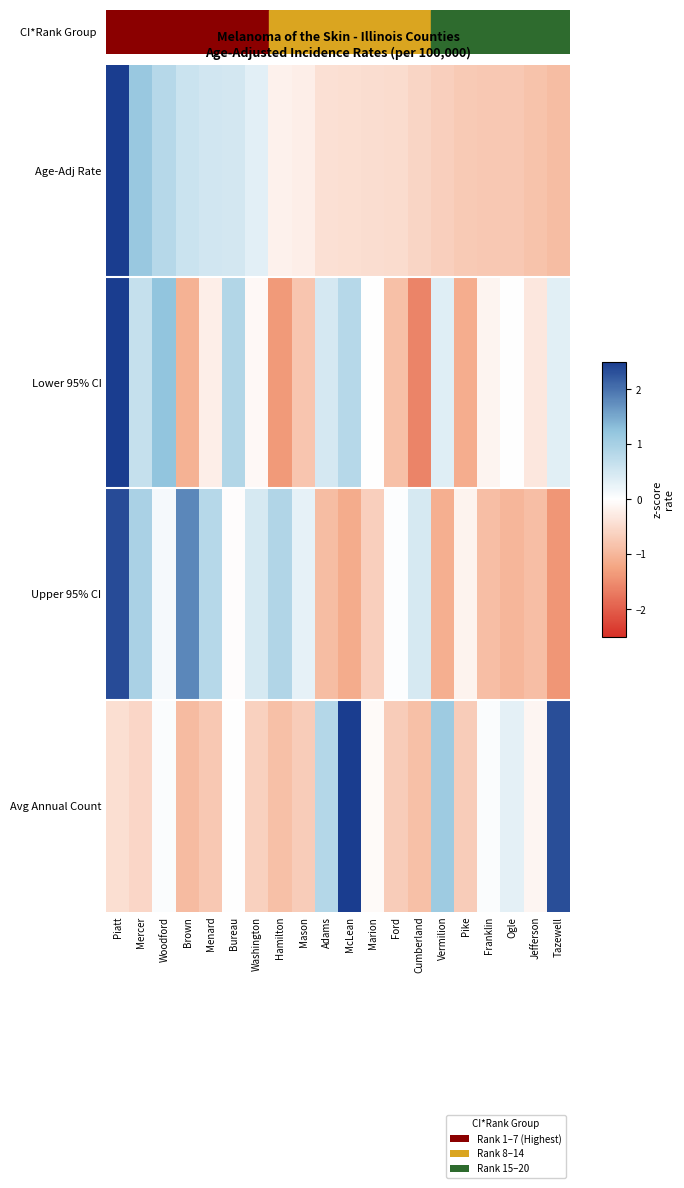

What is the smallest value displayed?

-1.6